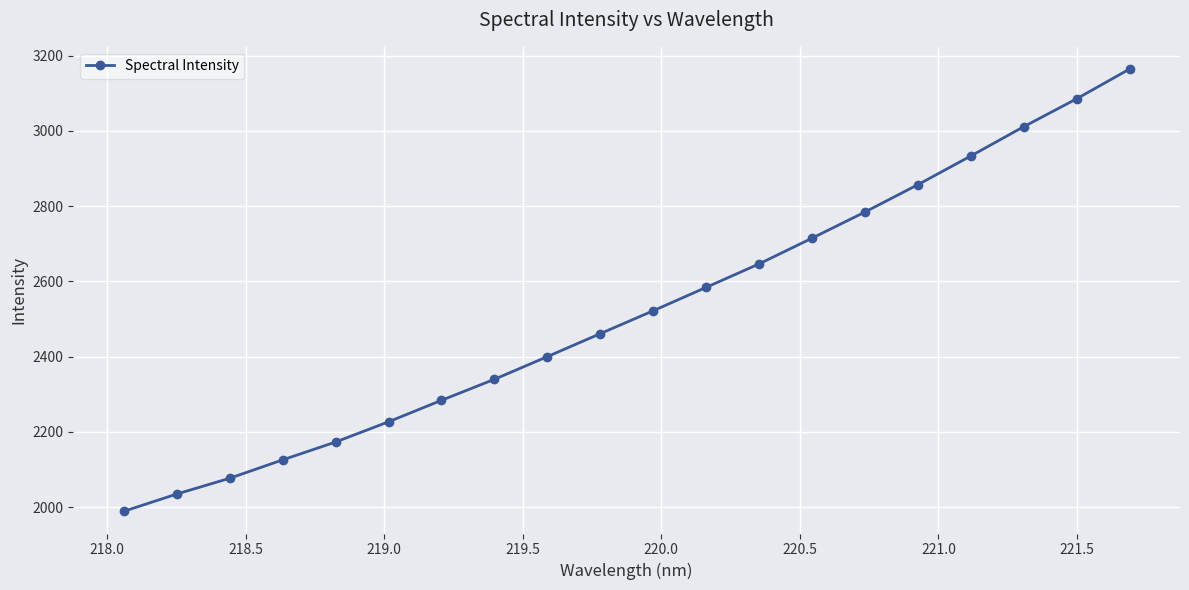

What is the minimum value shown in the chart?

1988.4